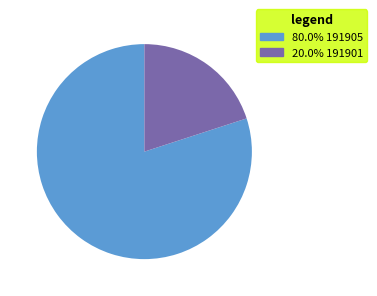

What is the ratio of the value at 80.0% 191905 to the value at 20.0% 191901?

4.0